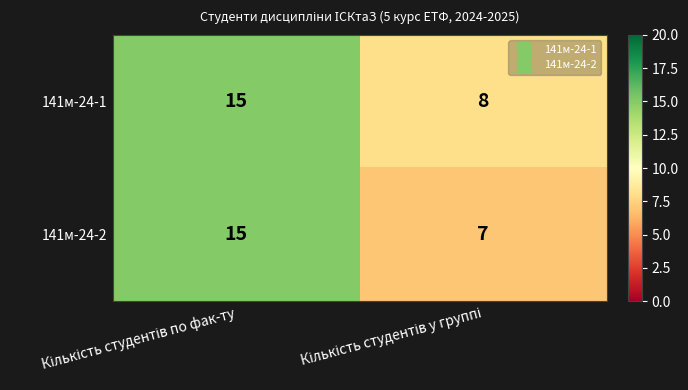

List the series in order of their overall mean, highest first.

141м-24-1, 141м-24-2